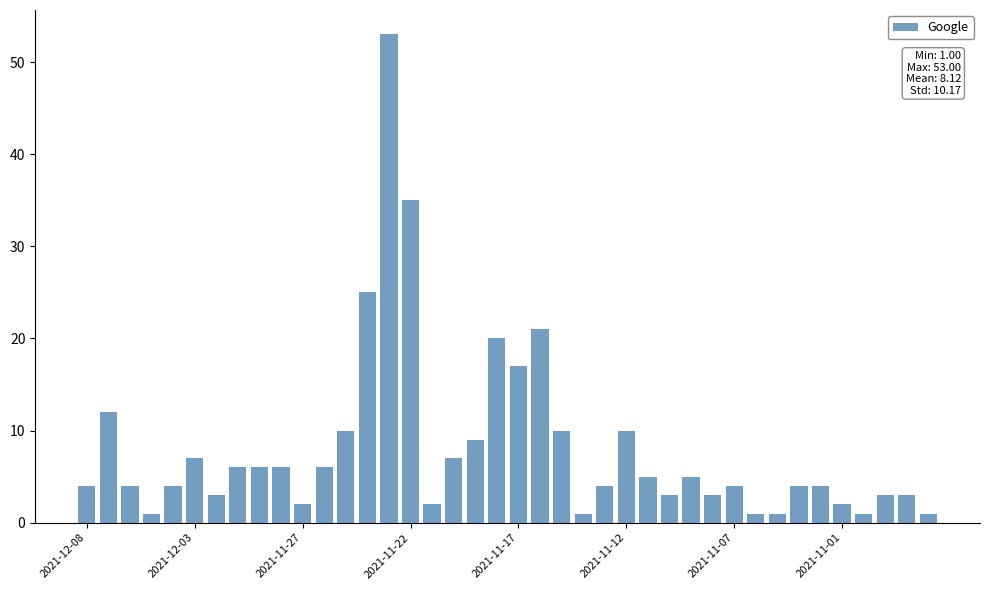

What is the smallest value displayed?

1